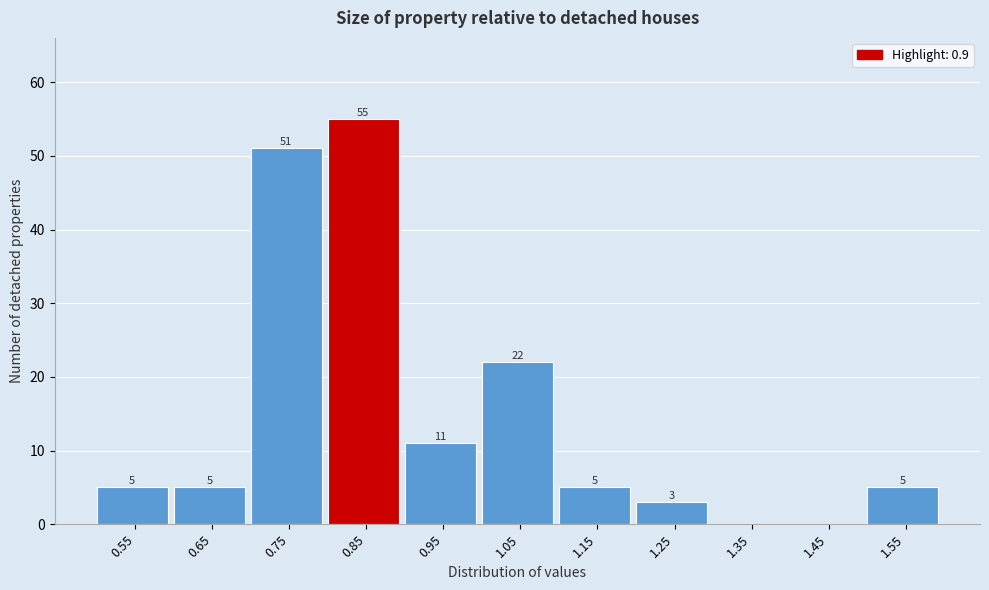

Reading left to right, list all the values displayed in this chart.

0.55=5	0.65=5	0.75=51	0.85=55	0.95=11	1.05=22	1.15=5	1.25=3	1.35=0	1.45=0	1.55=5